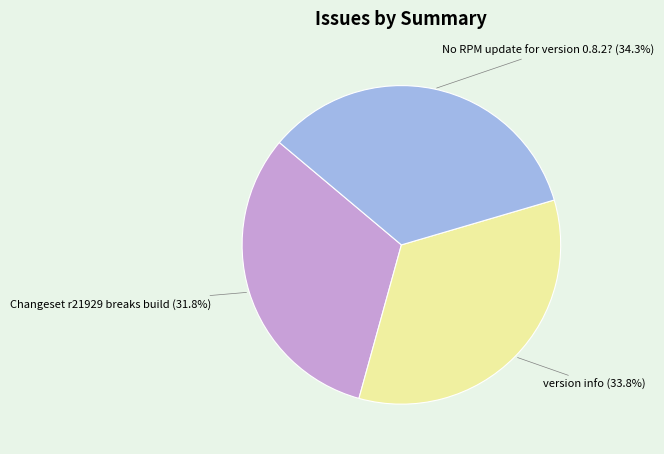

Does any single category account for the majority?

No